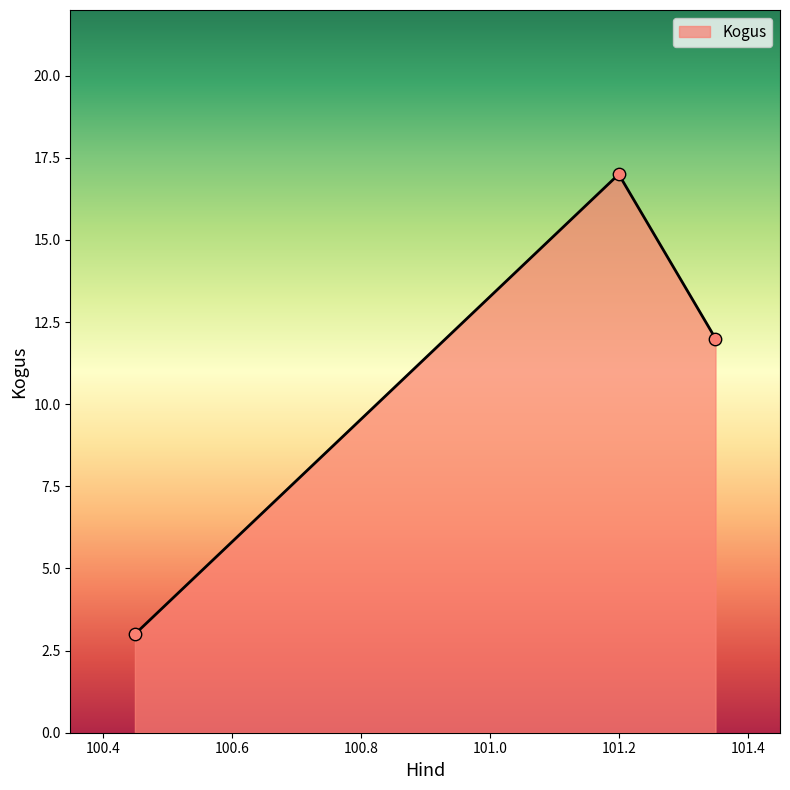

What is the greatest value displayed?

17